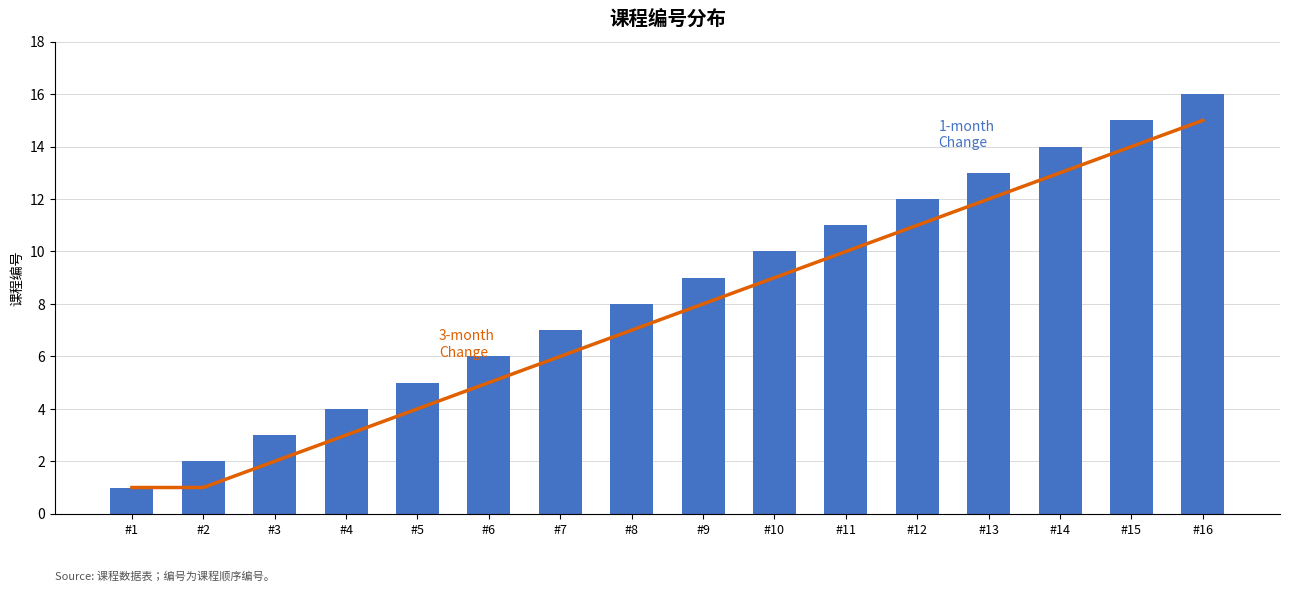

What is the total value across all series at #8?

15